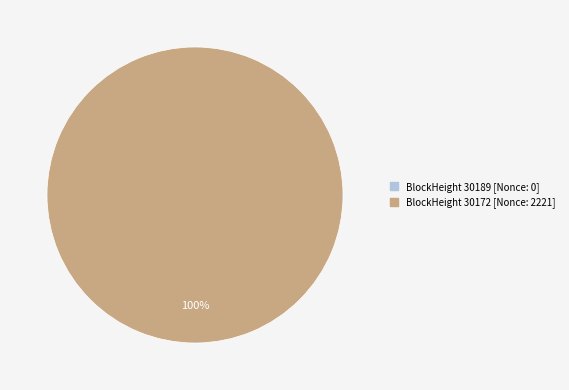

What is the change in value from 30189 to 30172?

+2221